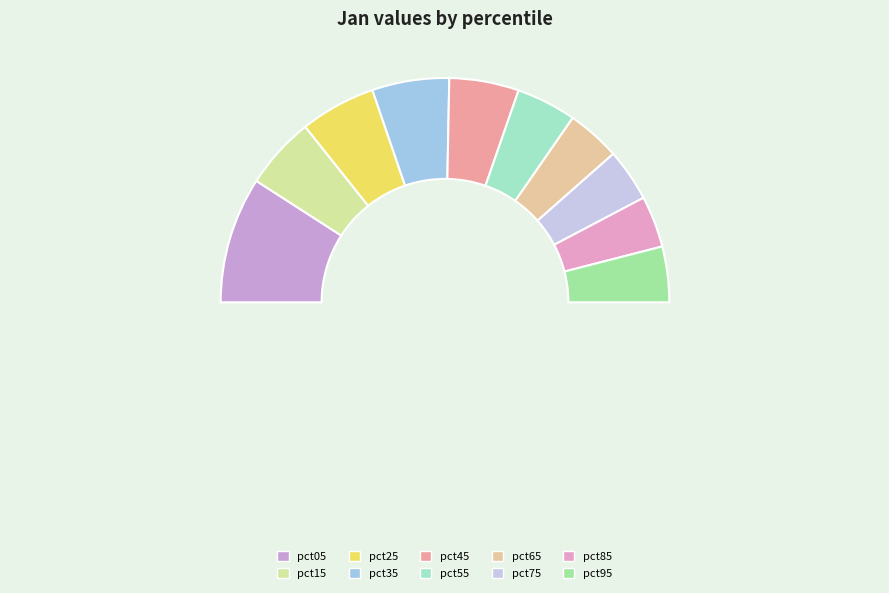

Rank the categories by value from lowest to highest.

pct85, pct75, pct65, pct95, pct55, pct45, pct15, pct25, pct35, pct05